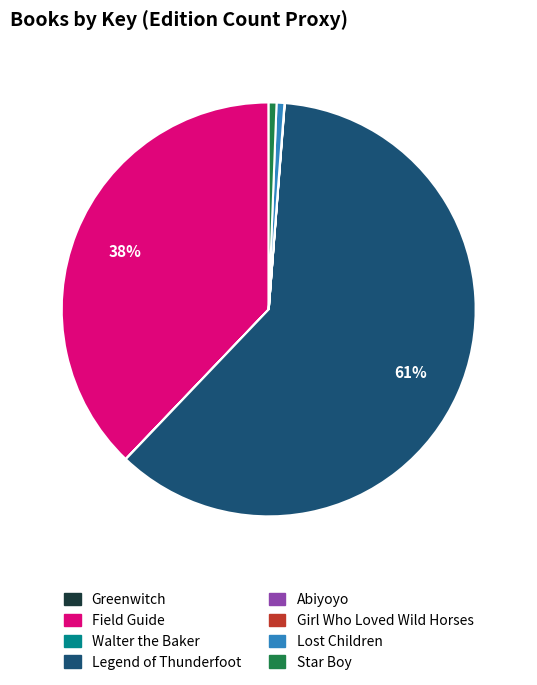

Is it true that Star Boy is 1% of the pie?

True